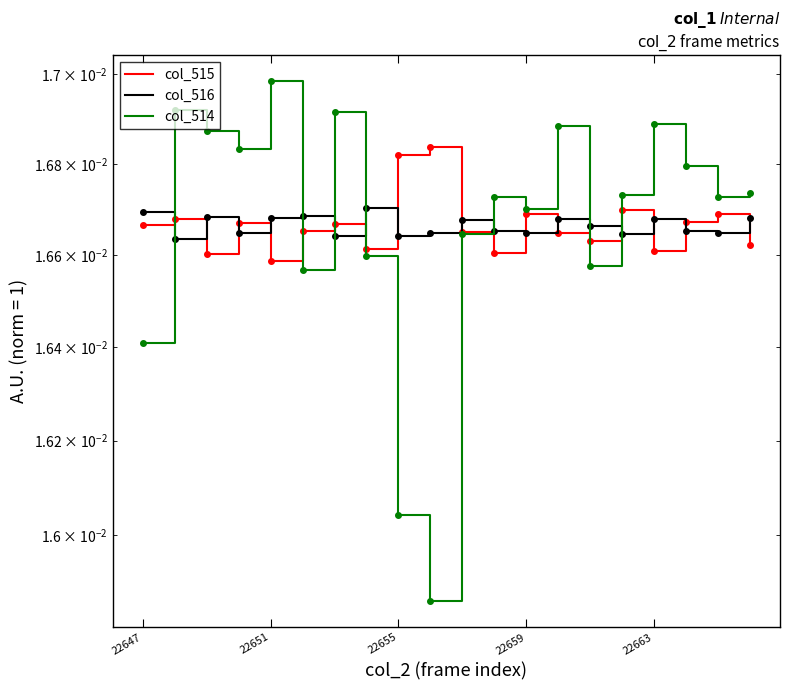

How many lines are shown in the chart?

3